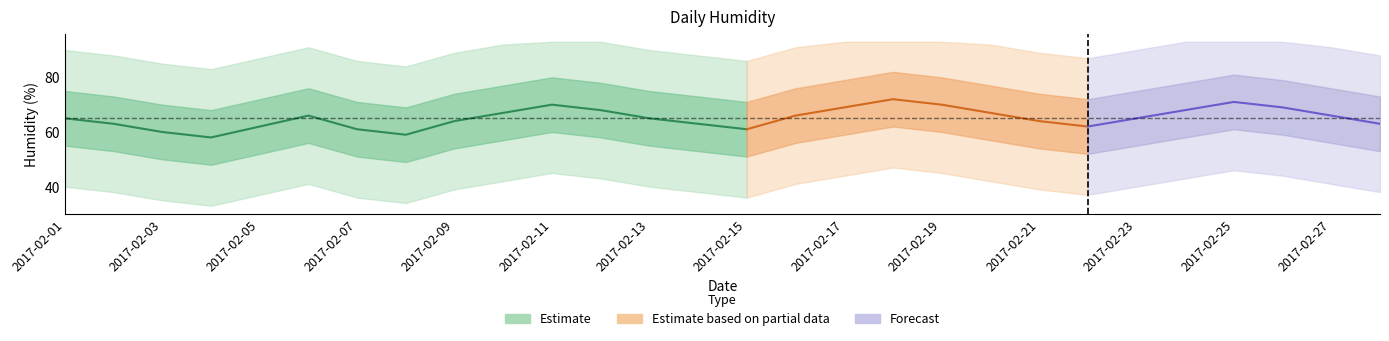

In inner_high, how many points are higher than both neighbors (excluding endpoints)?

4